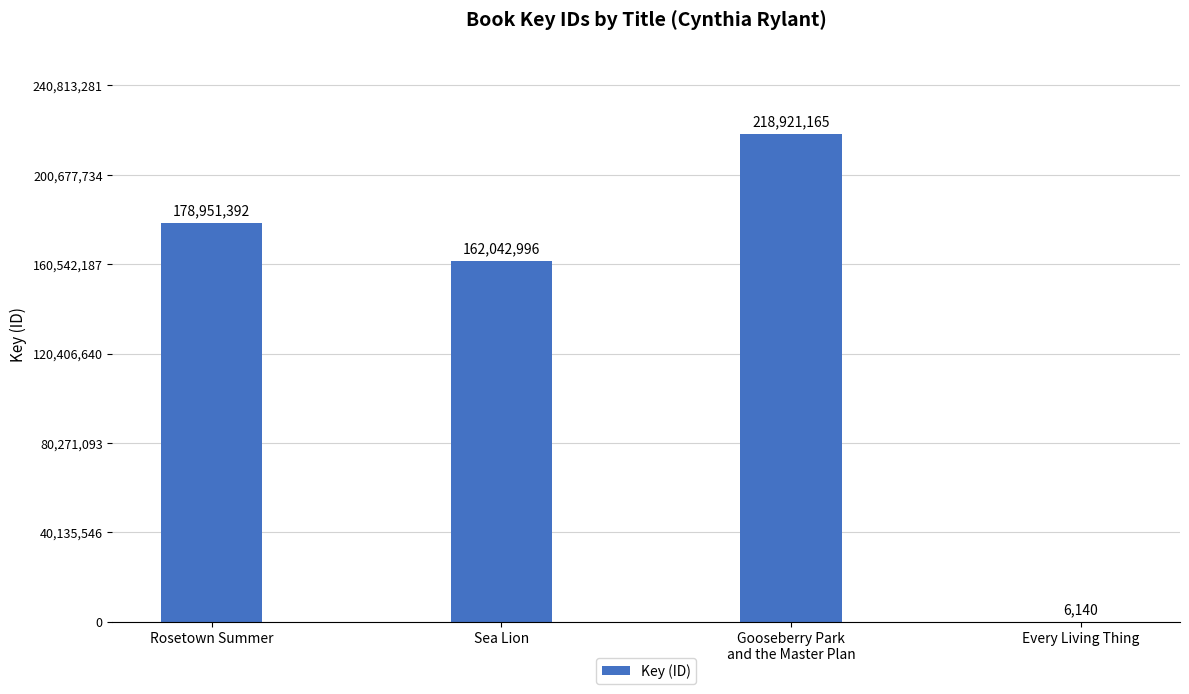

Read the value at Every Living Thing, to the nearest 50.

6150